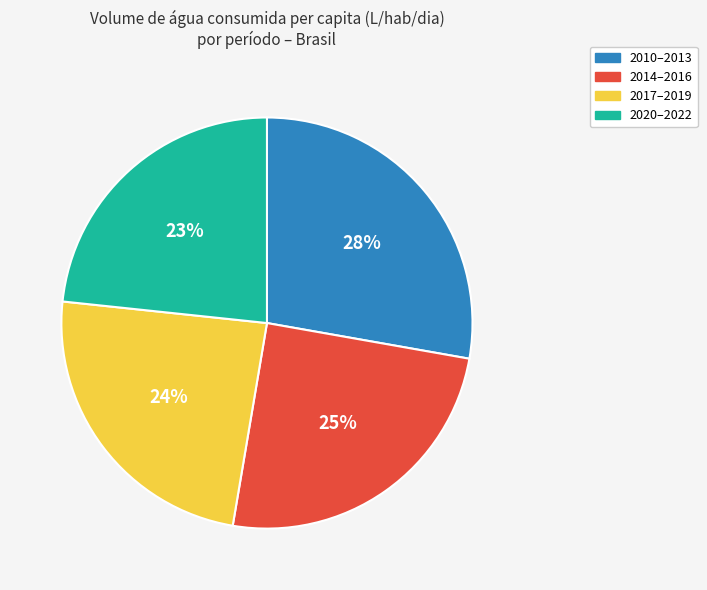

Does 2014–2016 account for over 50% of the chart?

No